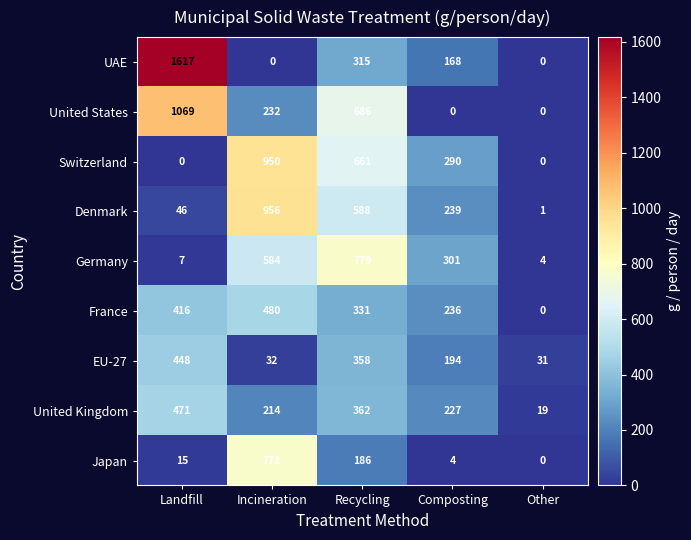

Which series has the largest total across all categories?

UAE